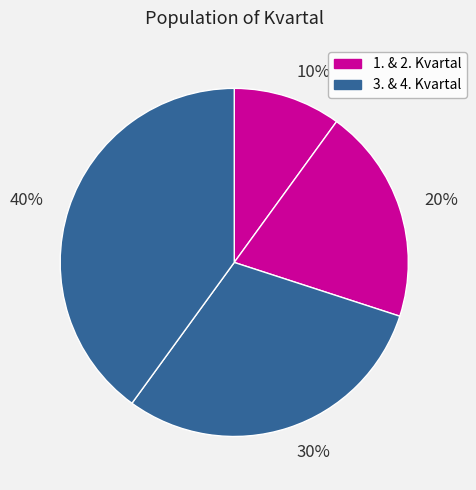

Count the number of slices in the pie.

4